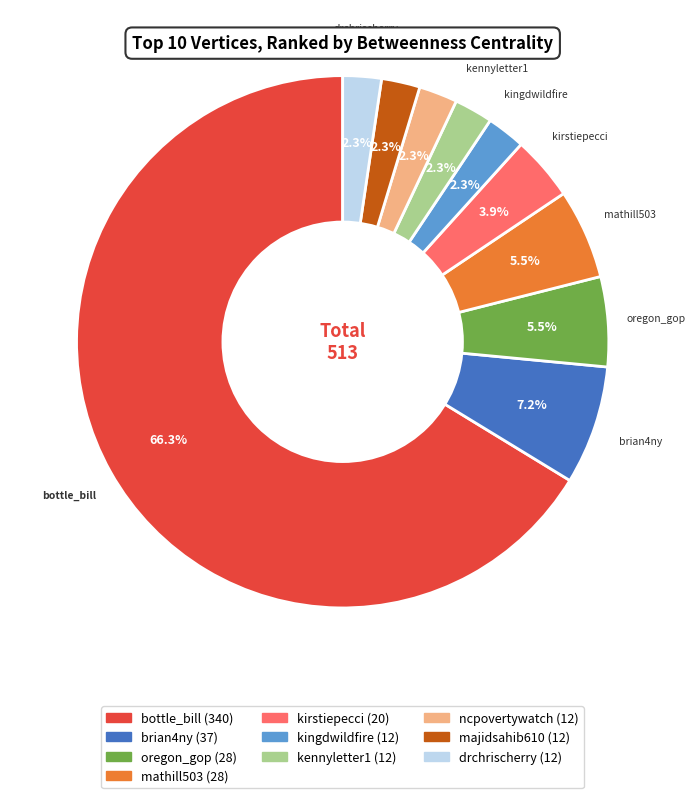

To the nearest percent, what is the average slice percentage?

10%